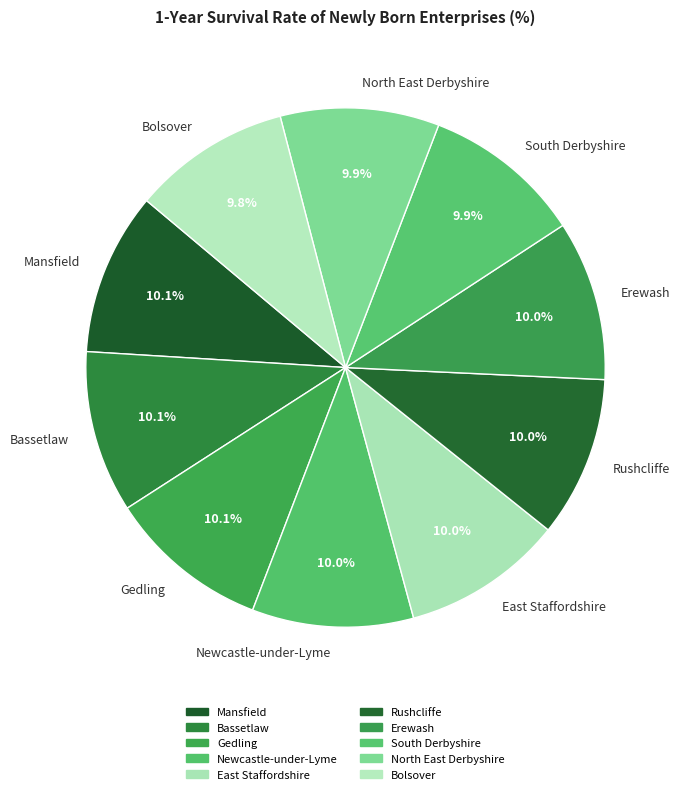

Combined, do Bolsover and East Staffordshire account for over 50%?

No